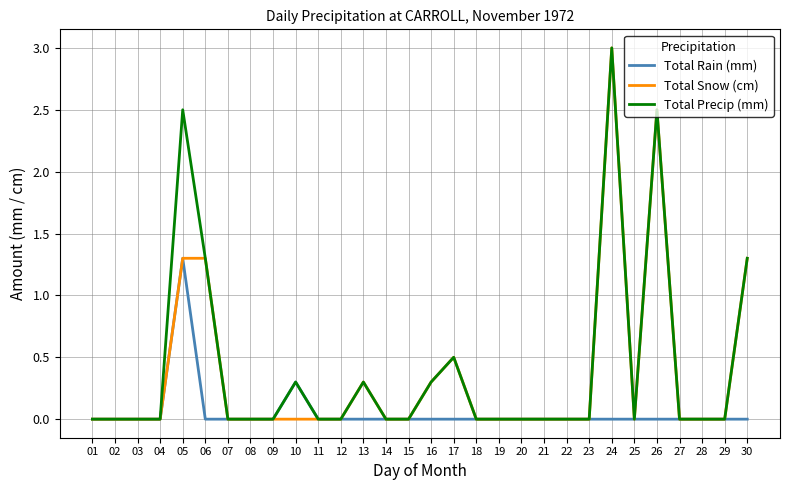

What is the difference between the highest and lowest values at 17?

0.5